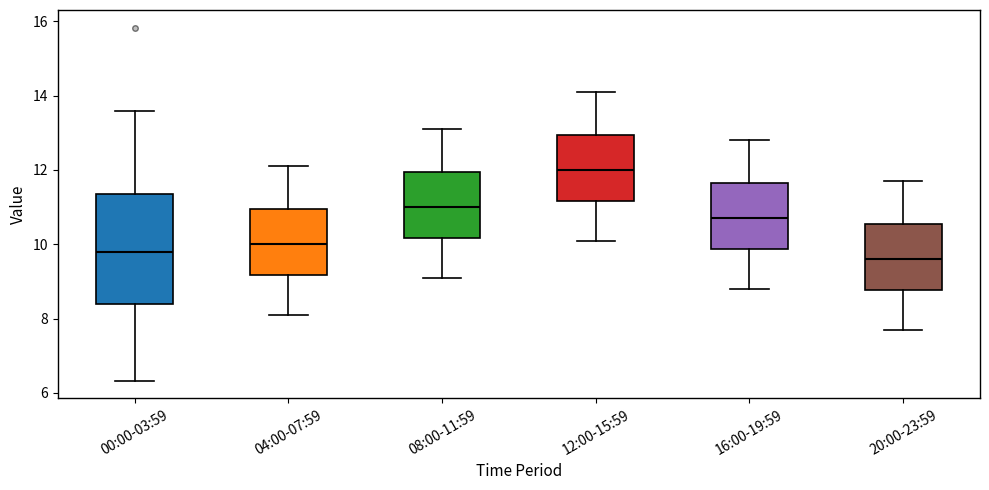

Where does the median line of the box for 20:00-23:59 sit on the y-axis? The values are not printed on the chart, so give them approximately, as read against the axis.

9.6